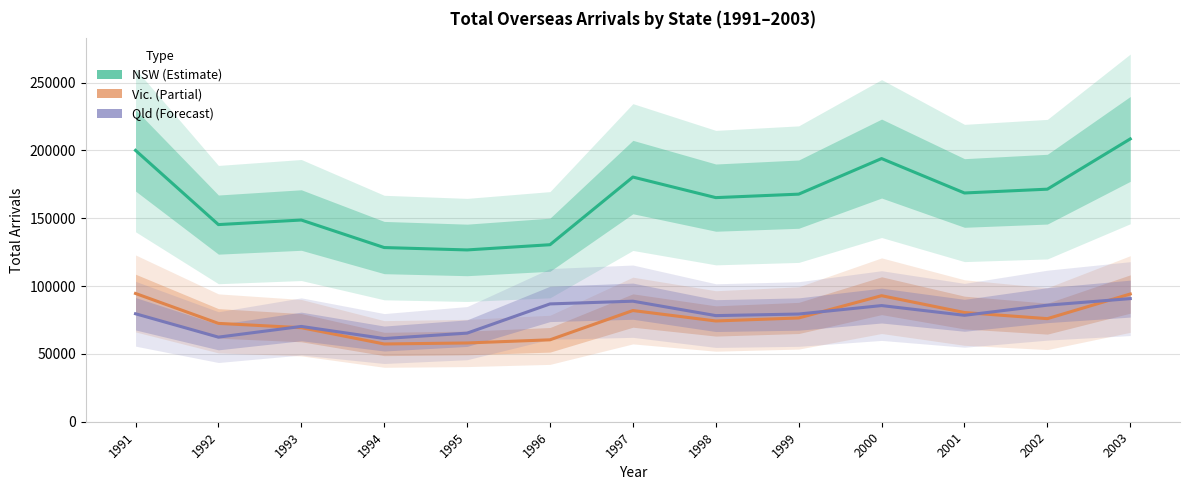

The value of Vic. at 2002 is 112851. True or false?

False